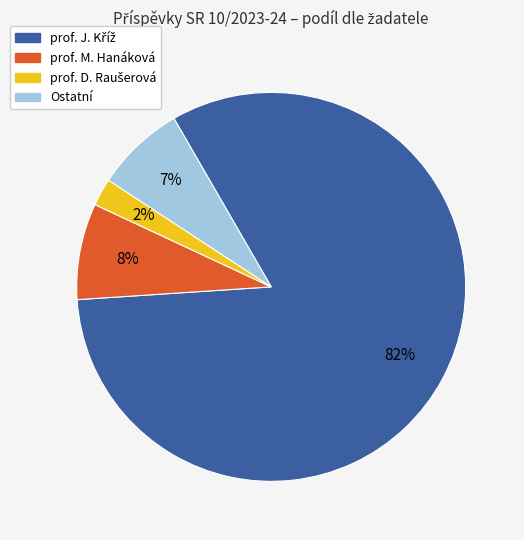

To the nearest percent, what is the average slice percentage?

25%